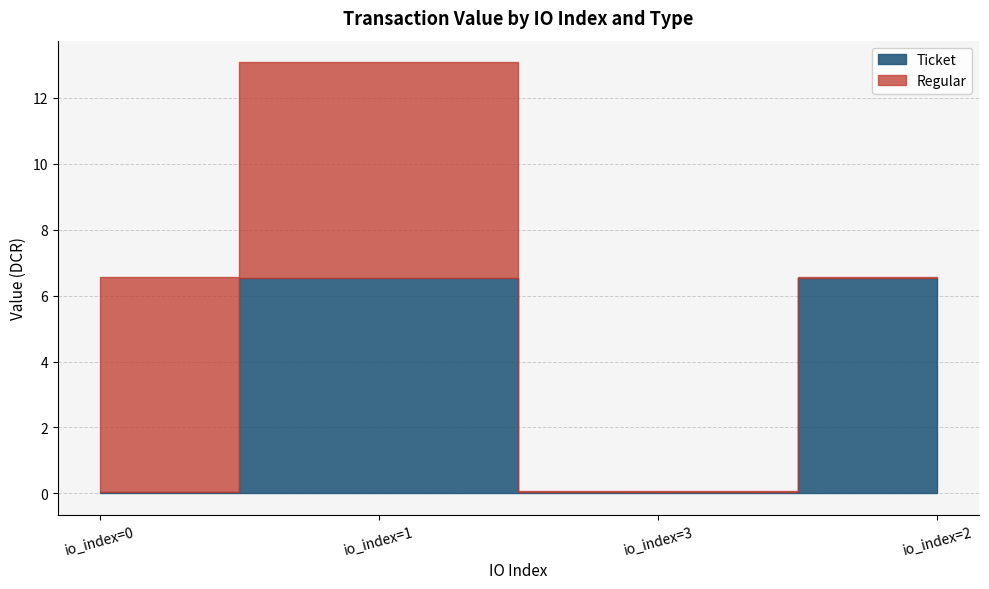

At which category is the sum across all series the highest?

io_index=1